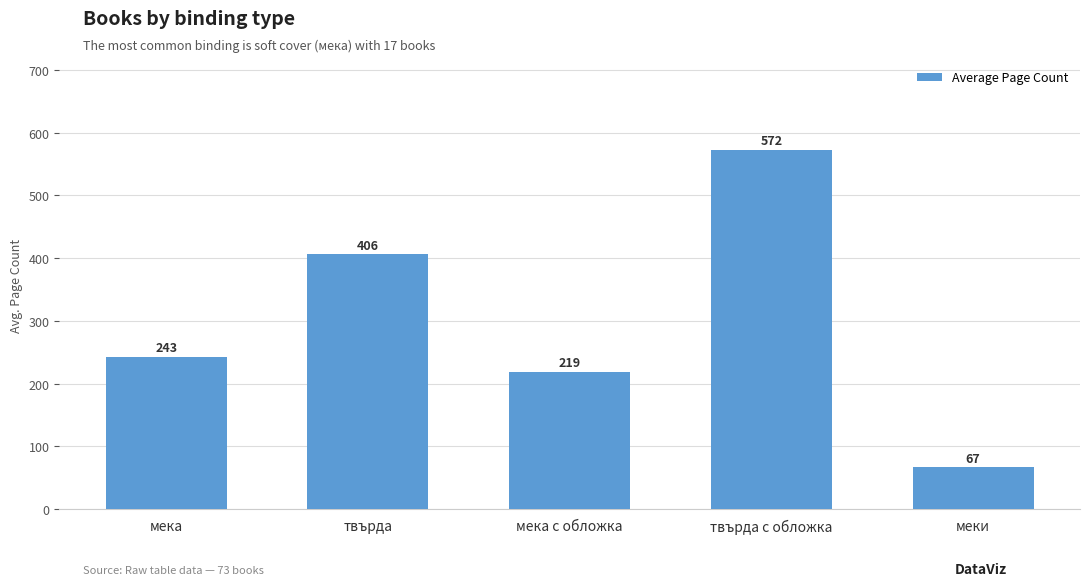

How many bars are there in total?

5